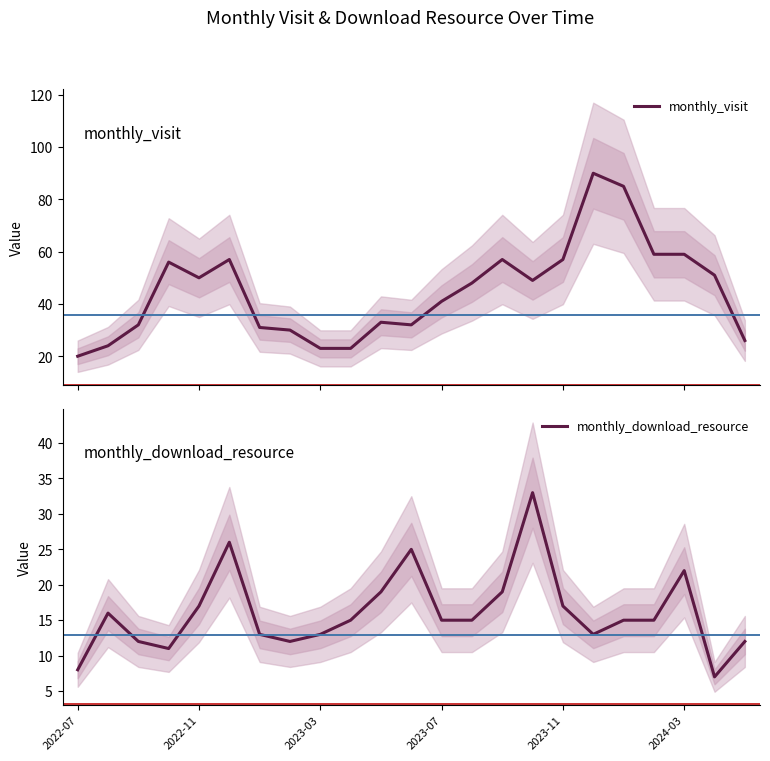

True or false: monthly_download_resource has more than 0 points higher than both neighbors.

True